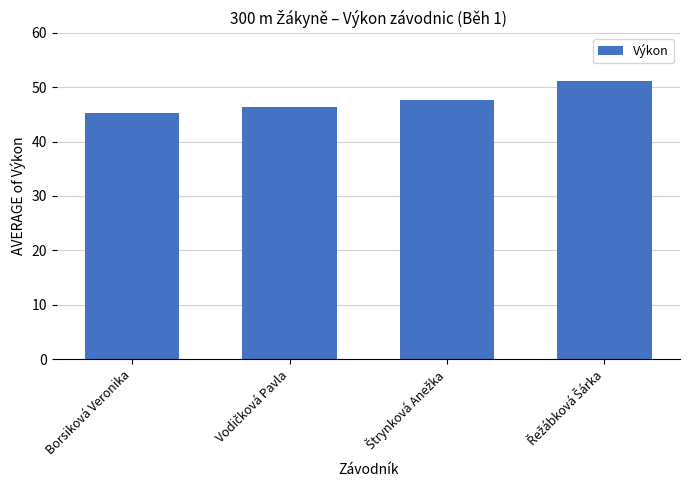

What is the difference between the second highest and minimum values?

2.4